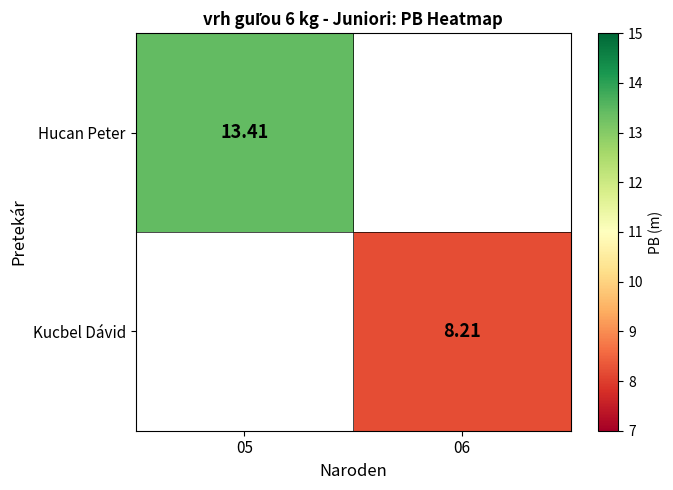

How many values in Kucbel Dávid are above zero?

1